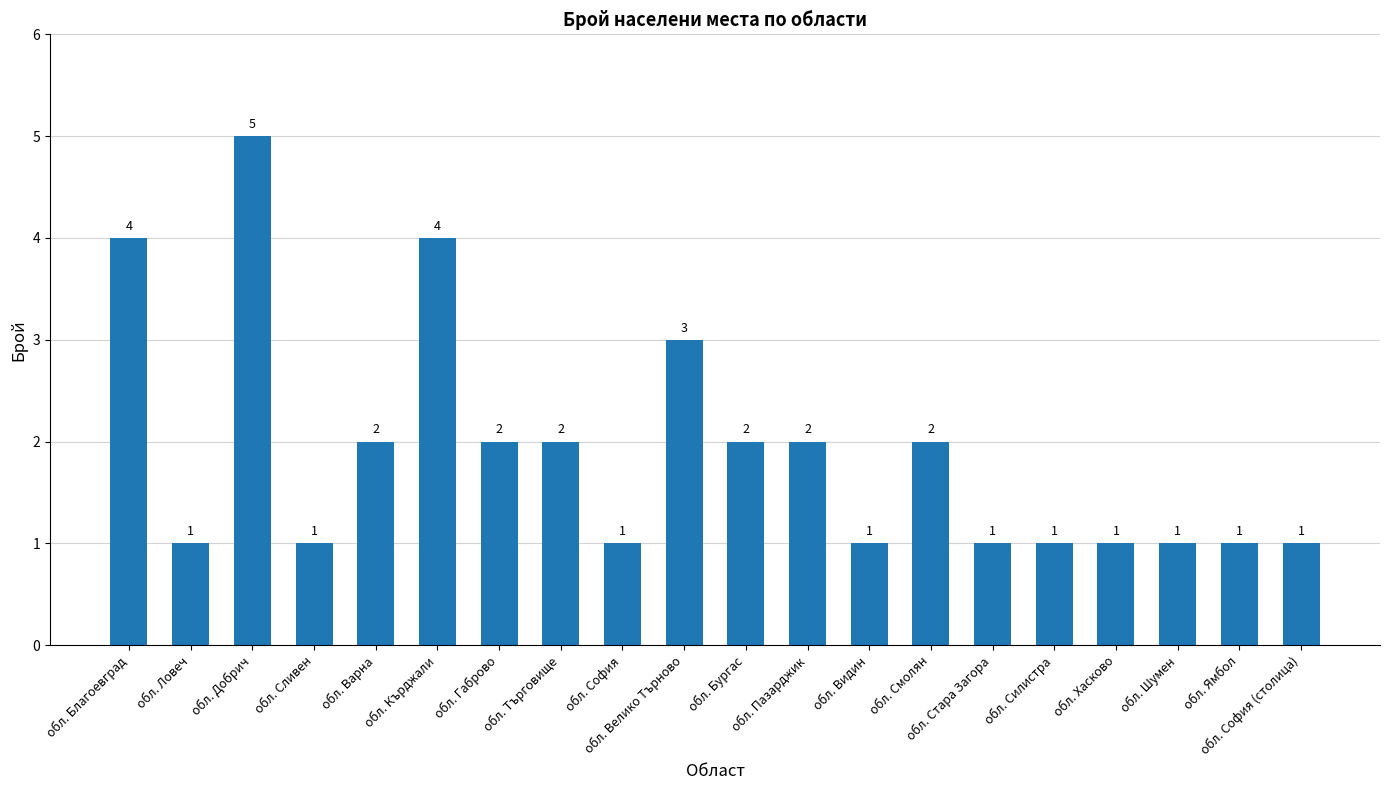

Is it true that the value at обл. Видин is 1?

True